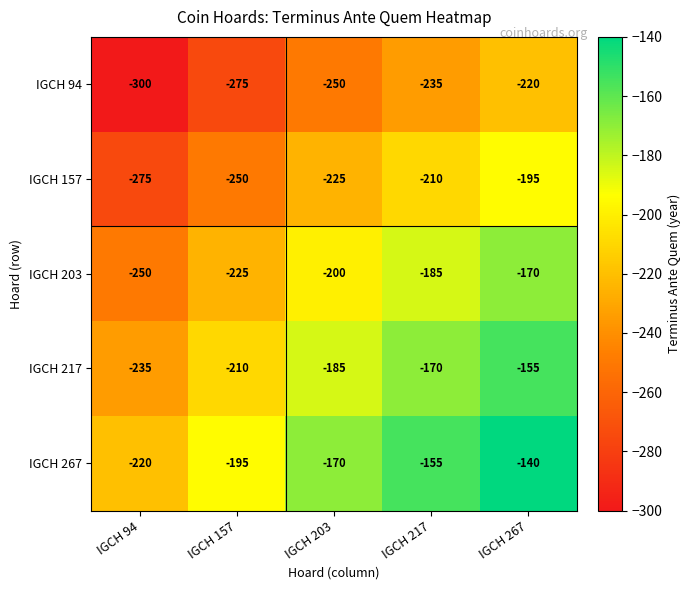

The value of IGCH 157 at IGCH 217 is -210. True or false?

True